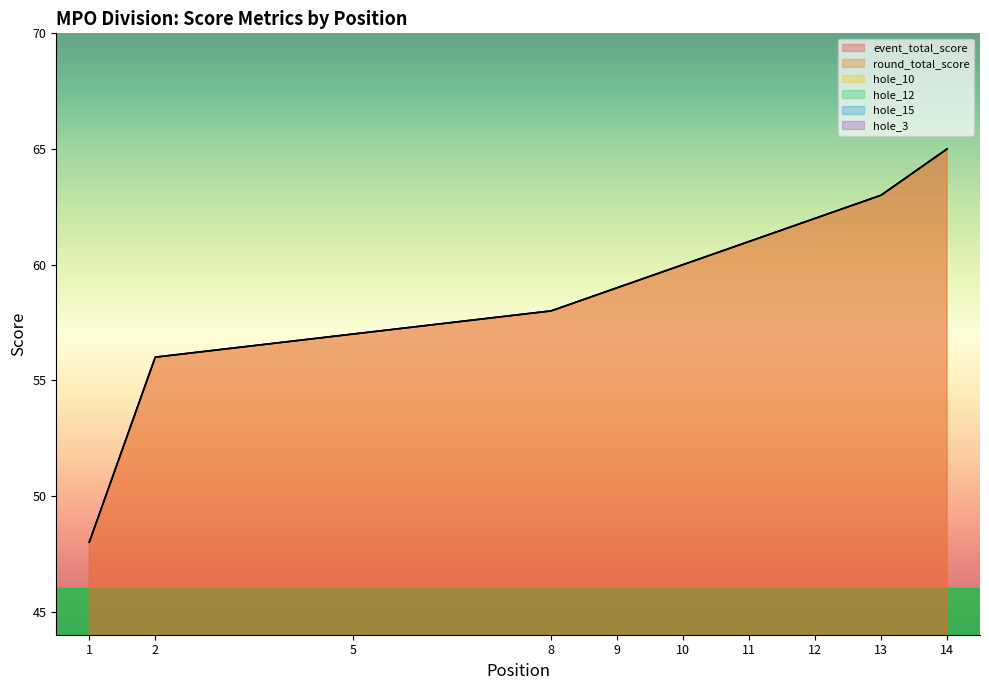

Which series has the largest total across all categories?

event_total_score